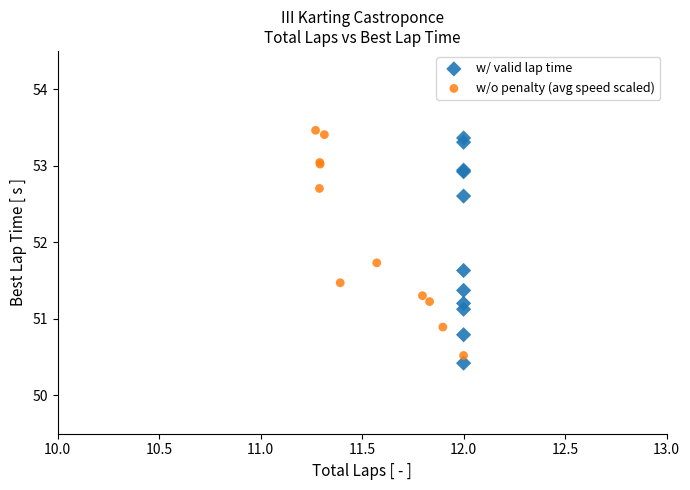

Which series reaches the minimum Y coordinate?

w/ valid lap time